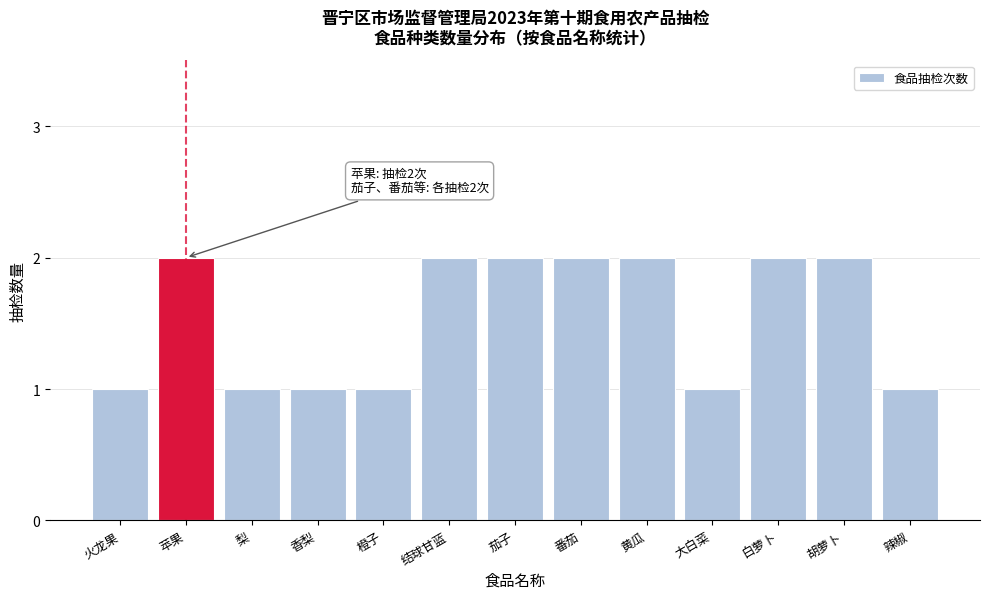

Reading right to left, what are all the values shown in this chart?

辣椒=1	胡萝卜=2	白萝卜=2	大白菜=1	黄瓜=2	番茄=2	茄子=2	结球甘蓝=2	橙子=1	香梨=1	梨=1	苹果=2	火龙果=1